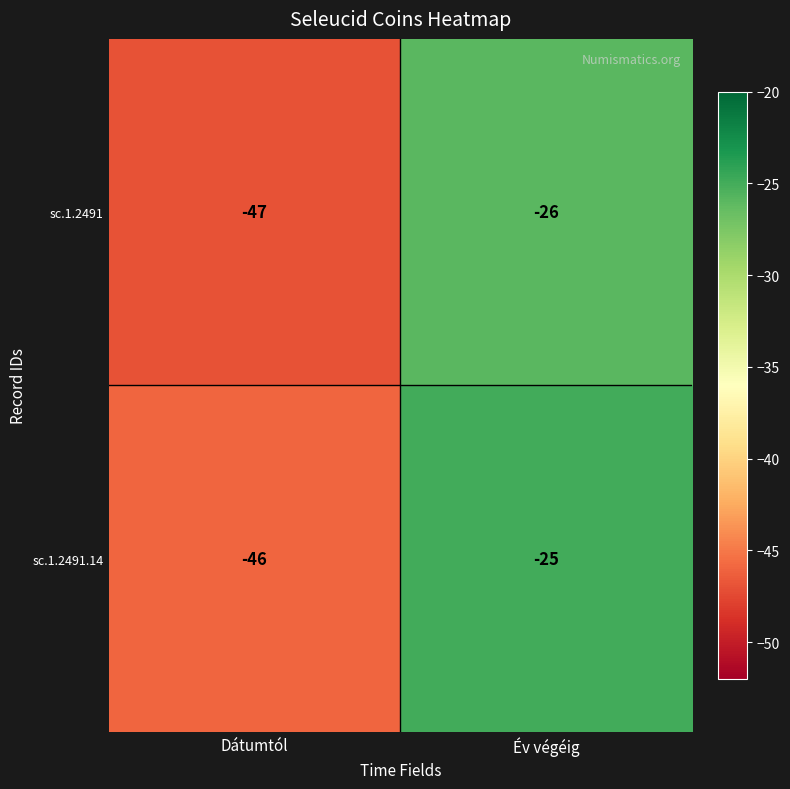

The sc.1.2491 series shows -63 at Dátumtól. True or false?

False